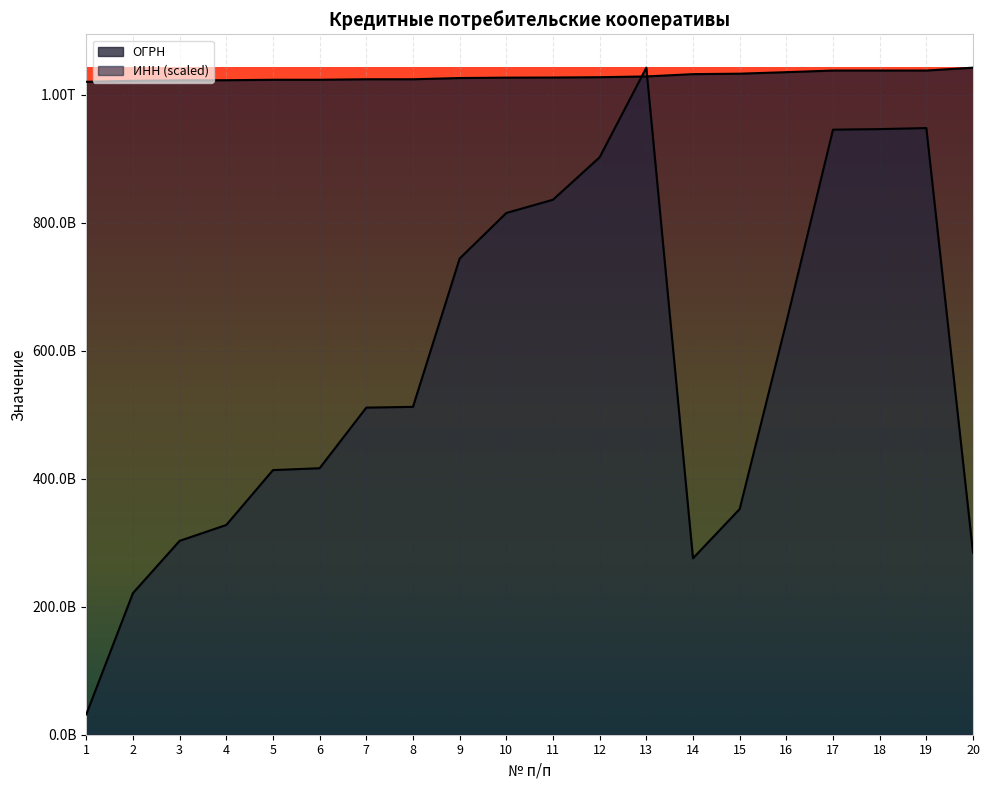

How many values in the ОГРН series are below 1026900539654?

10